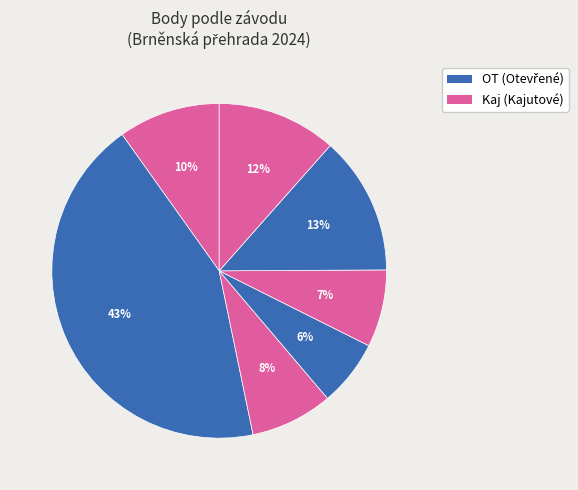

Count the number of slices in the pie.

7